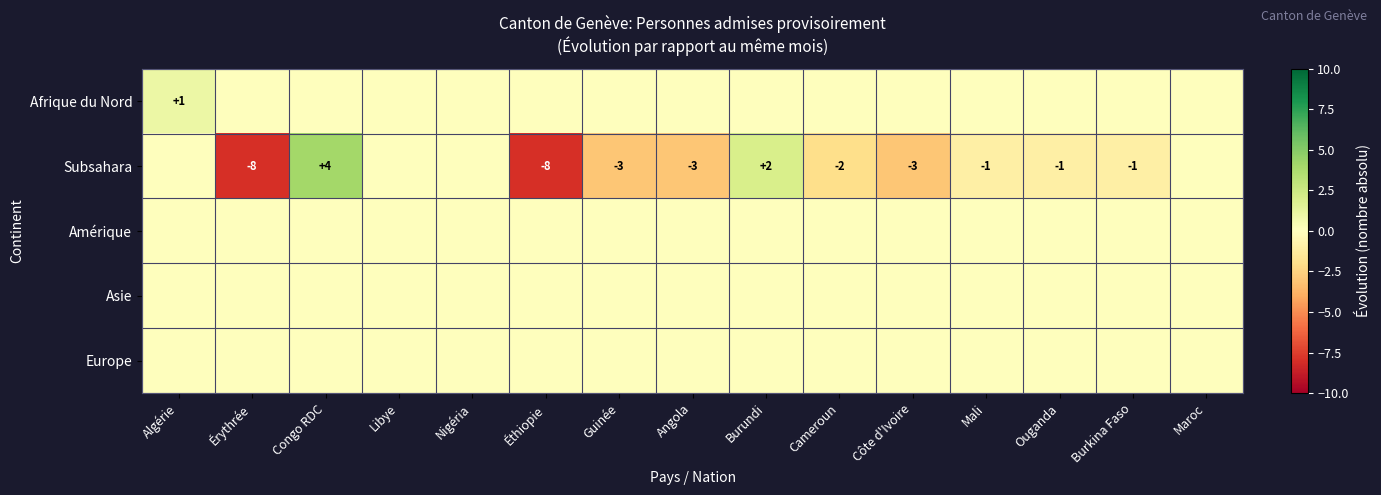

The Subsahara series shows -1 at Burkina Faso. True or false?

True